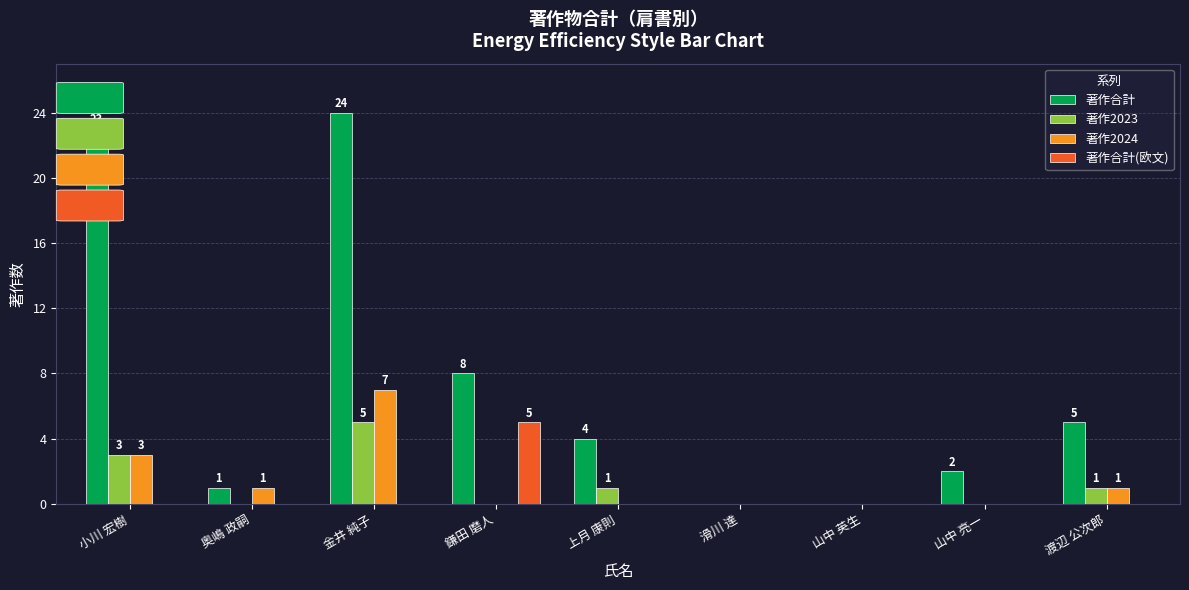

Which series has the largest total across all categories?

著作合計